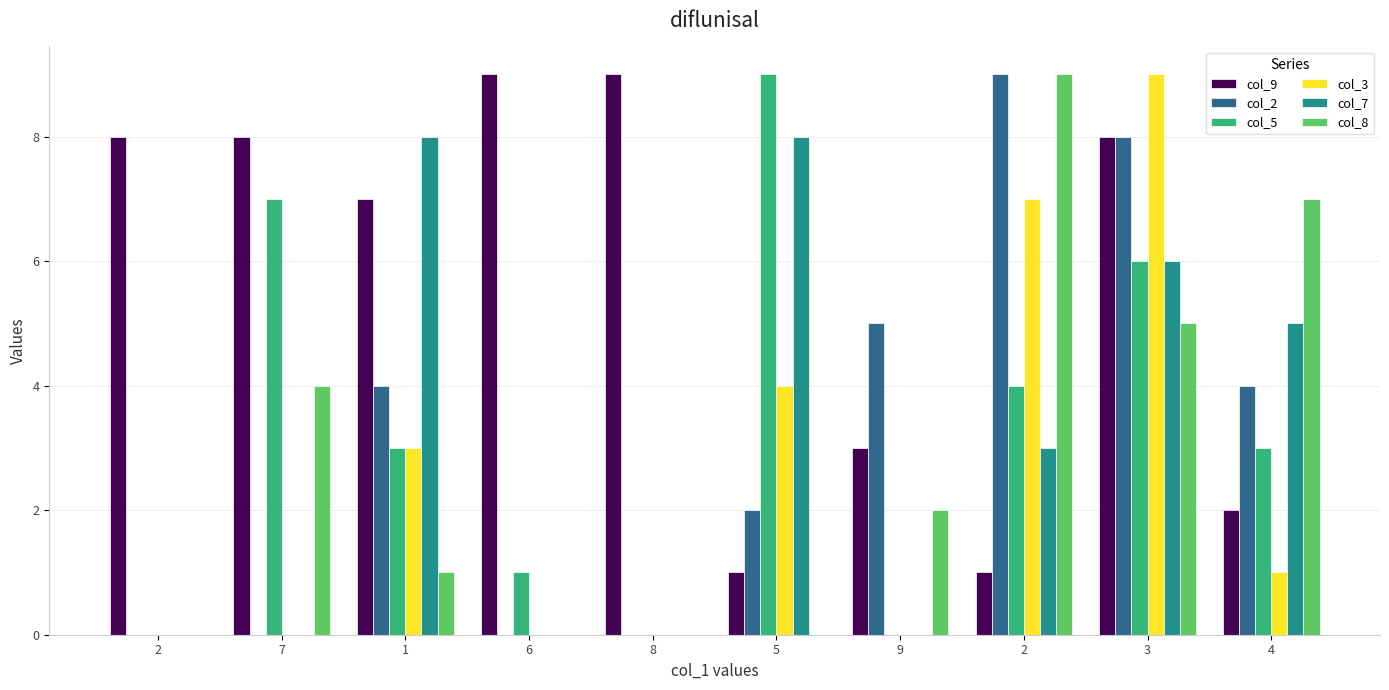

What is the difference between the maximum and minimum values in the col_8 series?

9